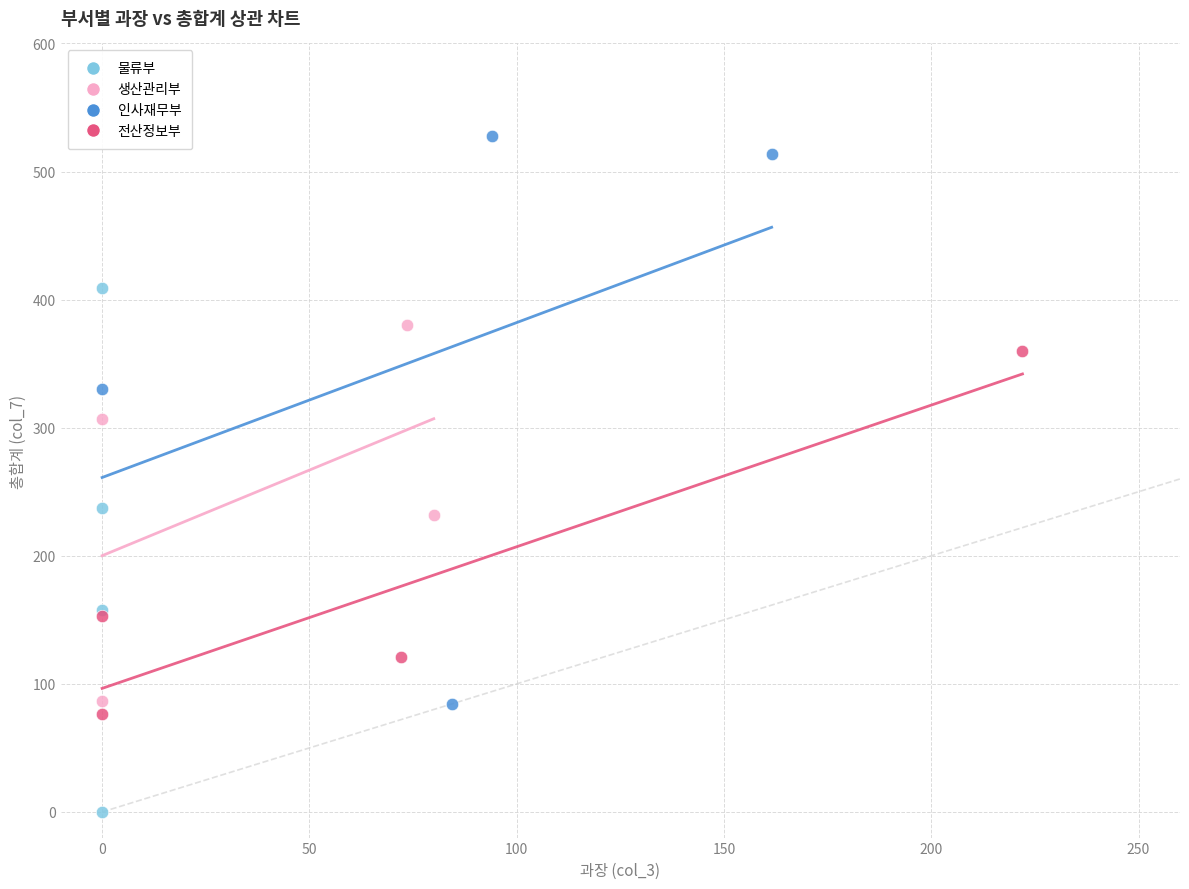

Which series reaches the maximum Y coordinate?

인사재무부